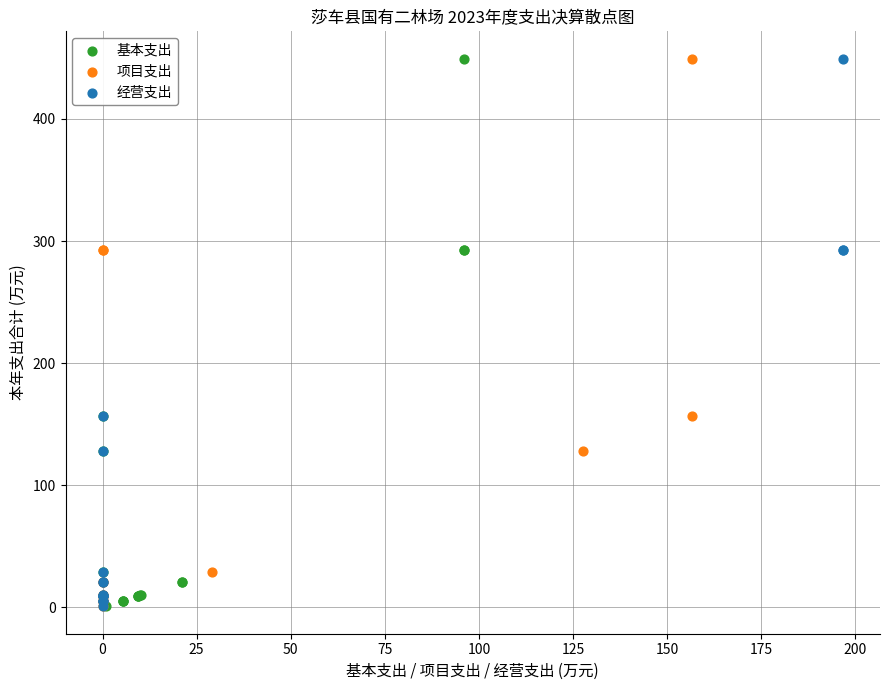

What are all the series names shown in the legend?

基本支出, 项目支出, 经营支出